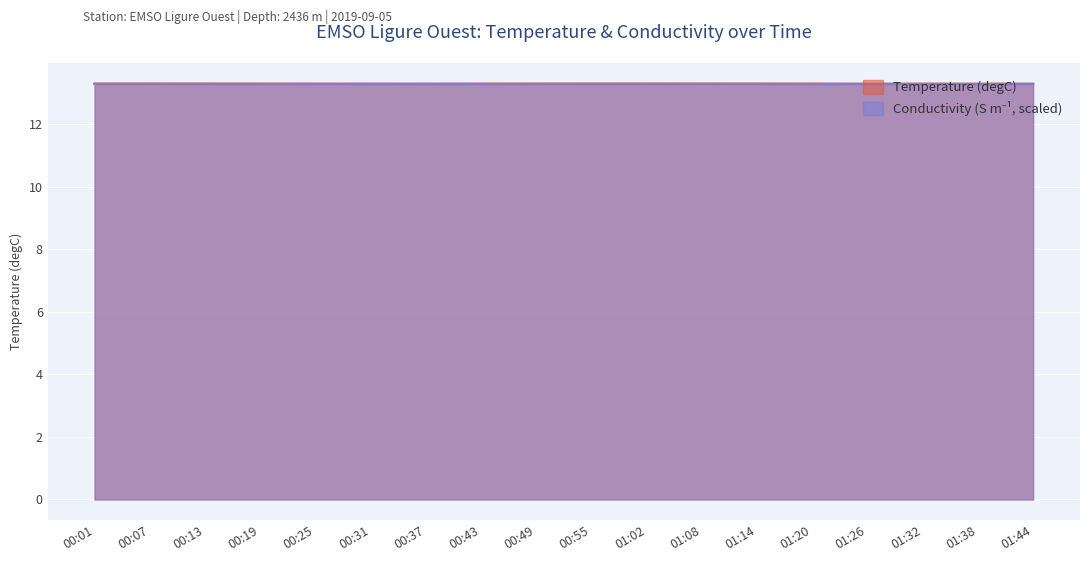

After their last crossing, which series has the higher values: Conductivity or Temperature?

Temperature